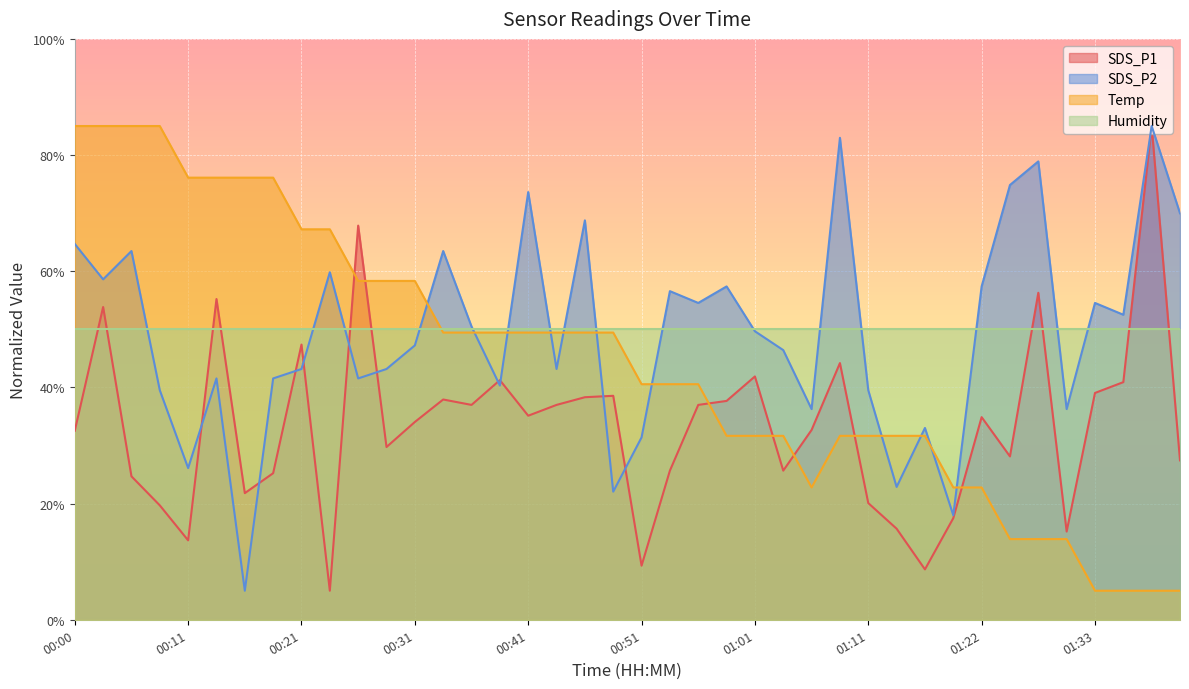

At which label is SDS_P2 closest to 45?

01:04